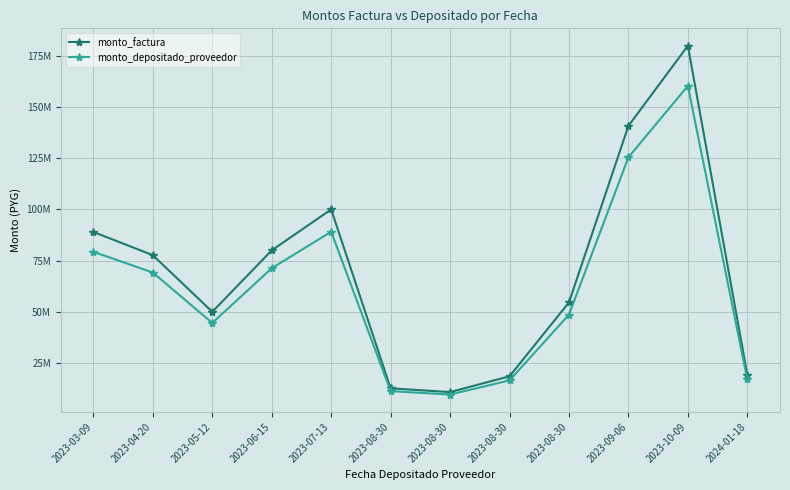

What is the label of the 7th point from the left?

2023-08-30